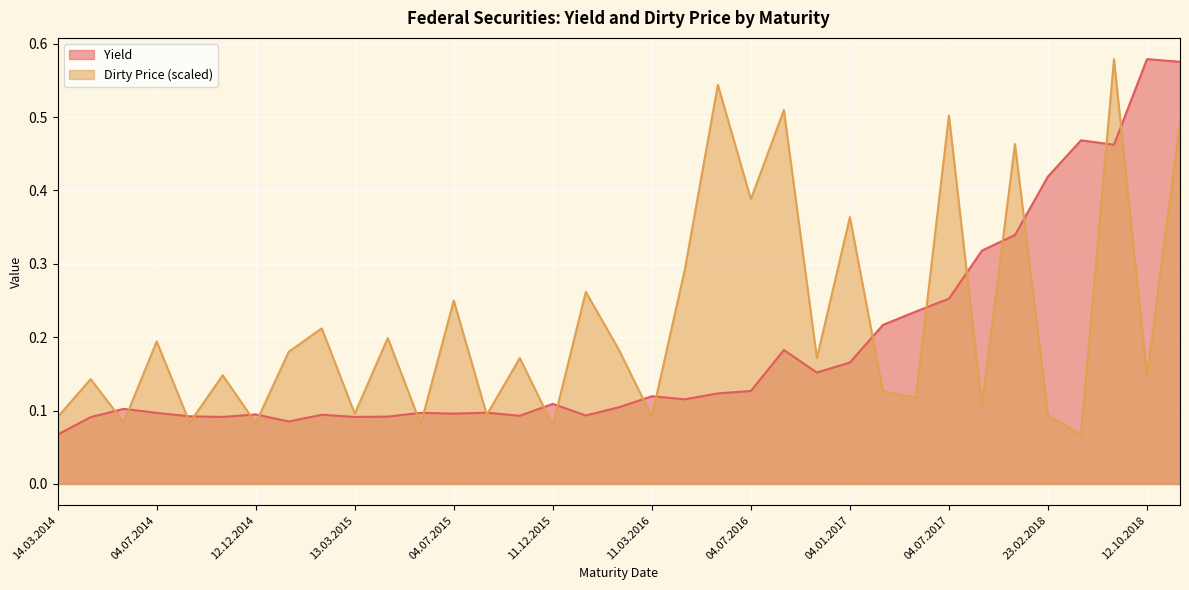

Which series has the largest range (max minus min)?

Yield